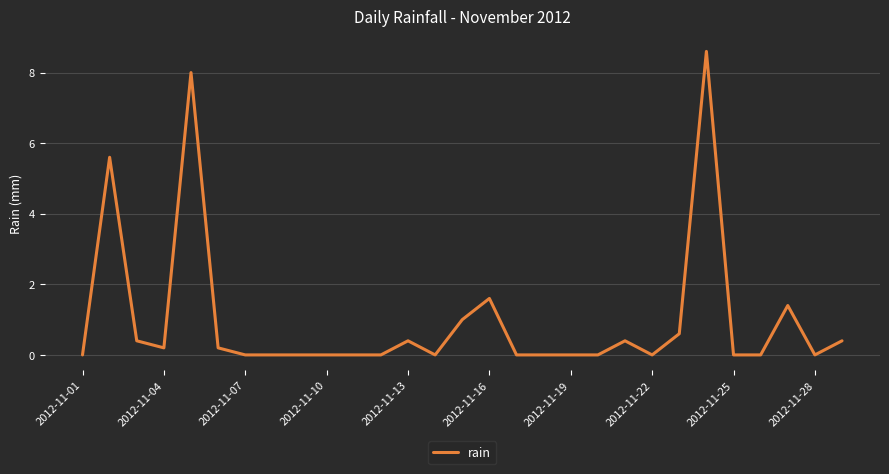

What is the maximum value shown in the chart?

8.6